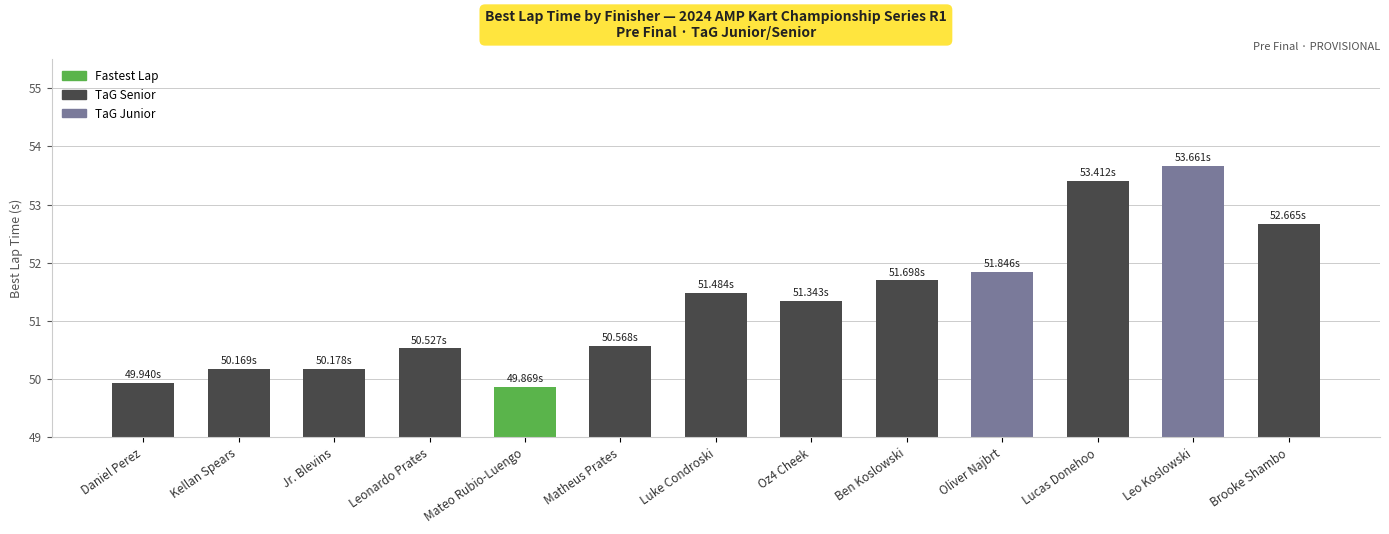

Reading left to right, extract all data points from this chart.

Daniel Perez=49.9	Kellan Spears=50.2	Jr. Blevins=50.2	Leonardo Prates=50.5	Mateo Rubio-Luengo=49.9	Matheus Prates=50.6	Luke Condroski=51.5	Oz4 Cheek=51.3	Ben Koslowski=51.7	Oliver Najbrt=51.8	Lucas Donehoo=53.4	Leo Koslowski=53.7	Brooke Shambo=52.7